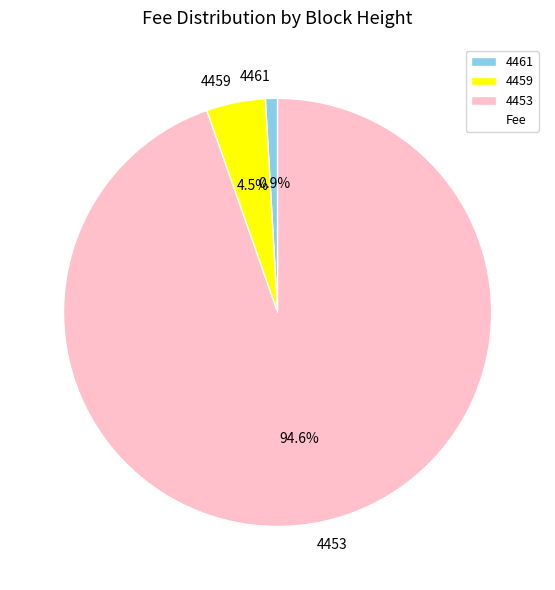

Rank the categories by value from highest to lowest.

4453, 4459, 4461